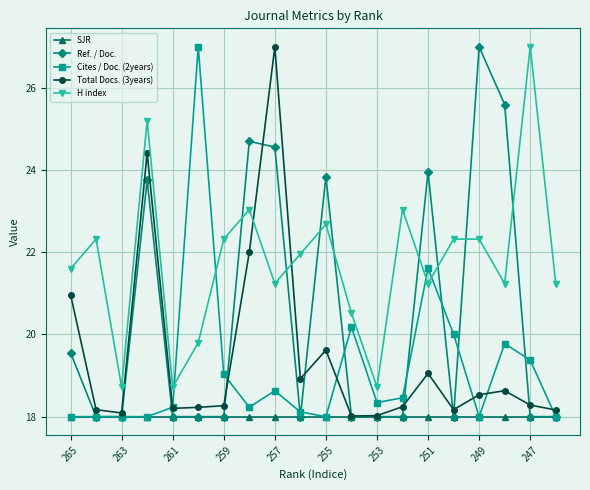

True or false: Cites / Doc. (2years) has more than 1 interior local peaks.

True